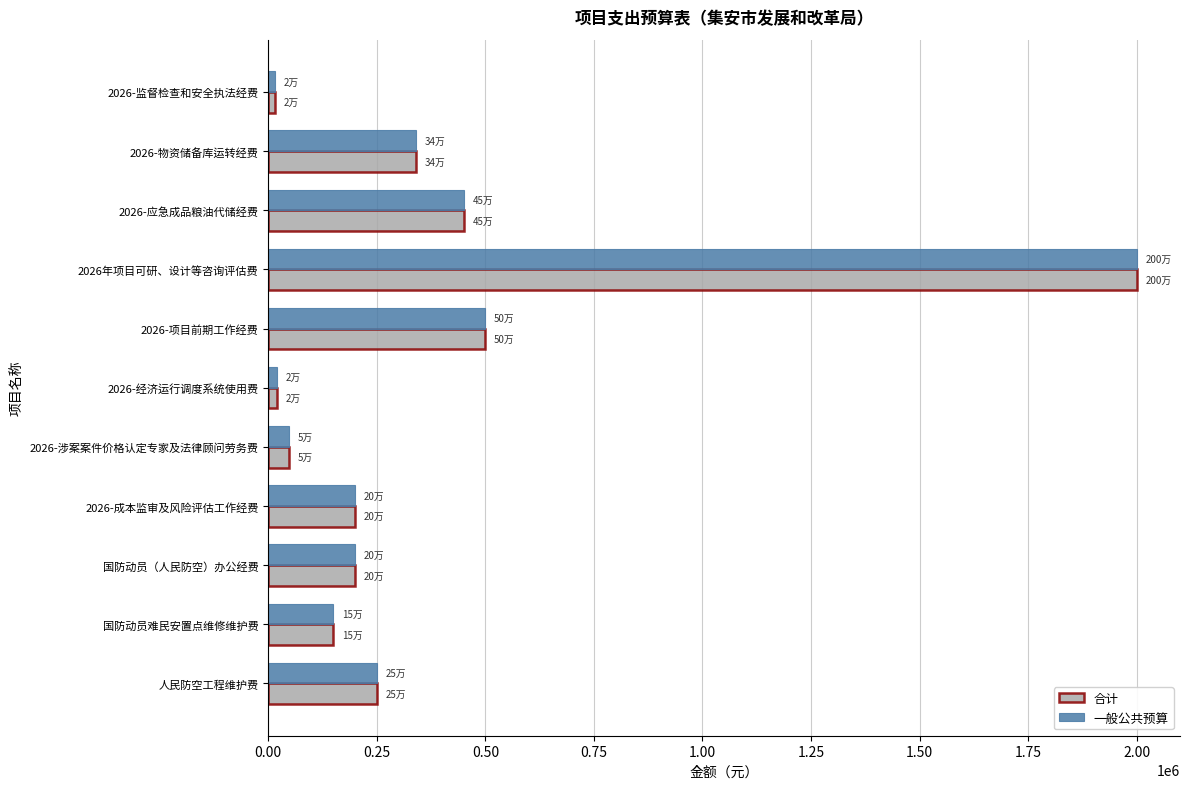

Where is 一般公共预算 nearest to the value 1007650?

2026-项目前期工作经费